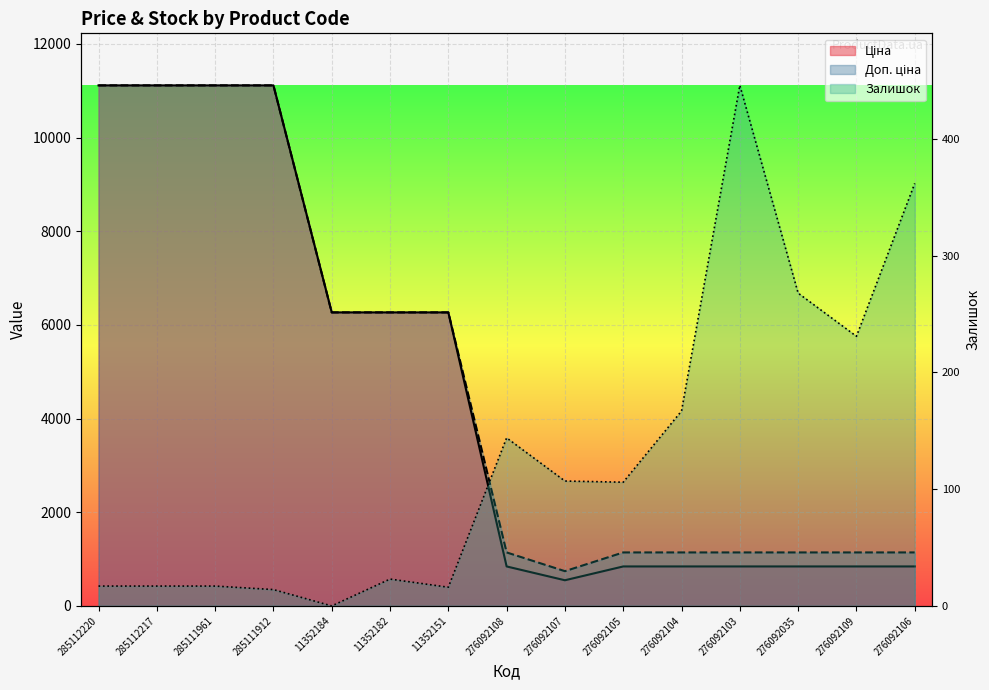

What is the difference between the highest and lowest values at 285111912?

11099.6